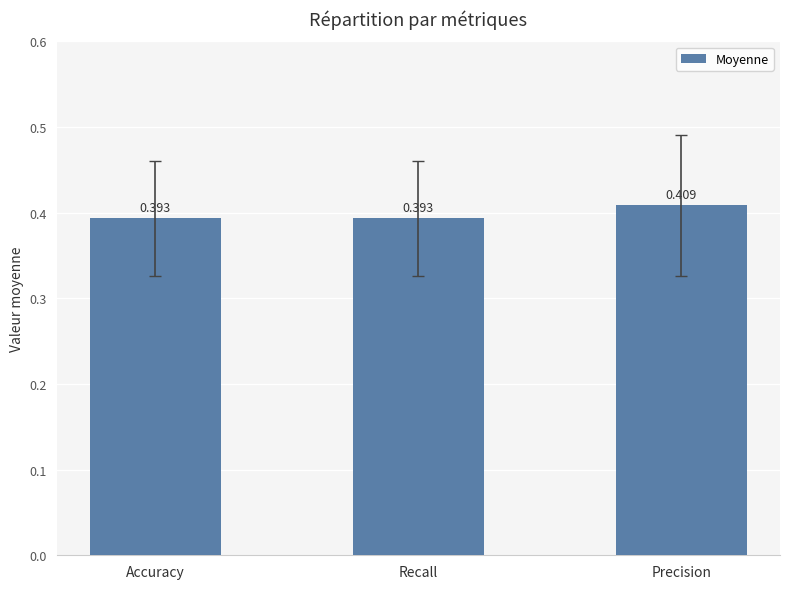

What is the label of the 2nd bar from the right?

Recall